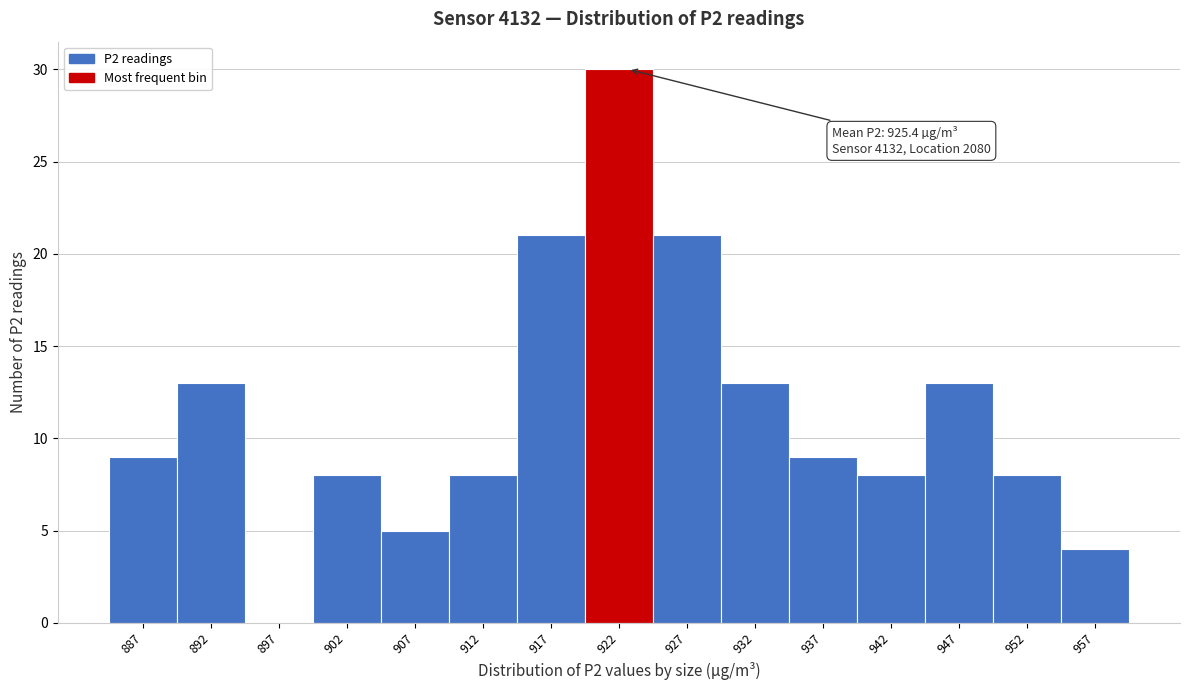

Reading left to right, list all the values displayed in this chart.

887=9	892=13	897=0	902=8	907=5	912=8	917=21	922=30	927=21	932=13	937=9	942=8	947=13	952=8	957=4